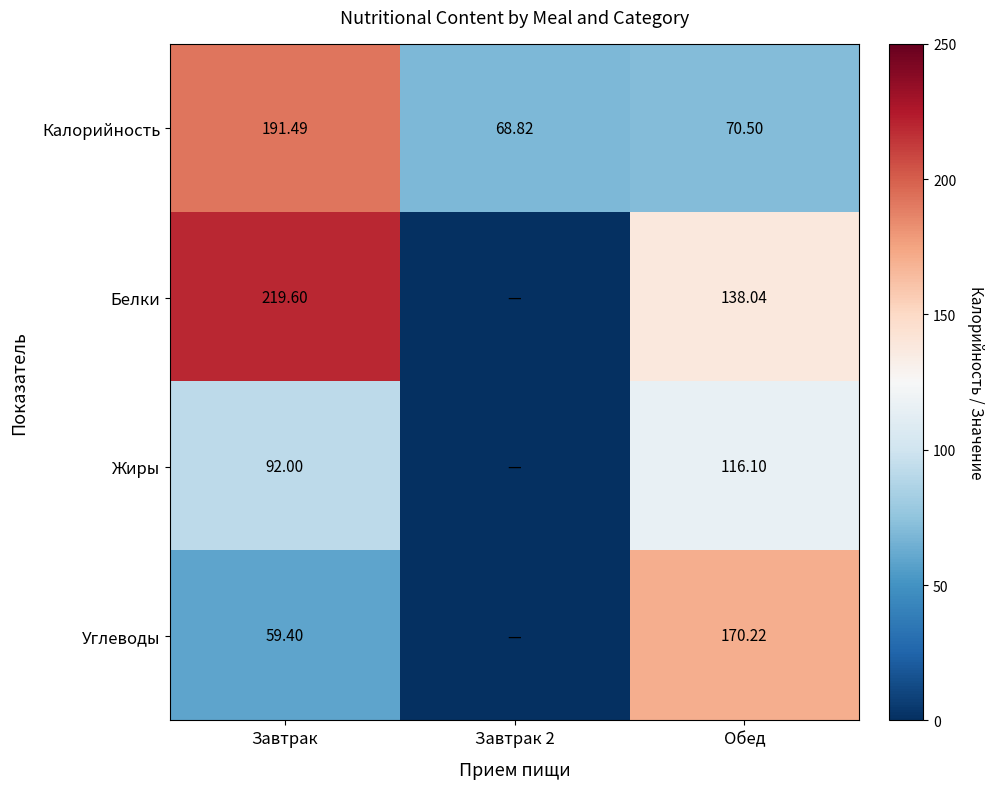

Rank the series at Обед from highest to lowest value.

Углеводы, Белки, Жиры, Калорийность